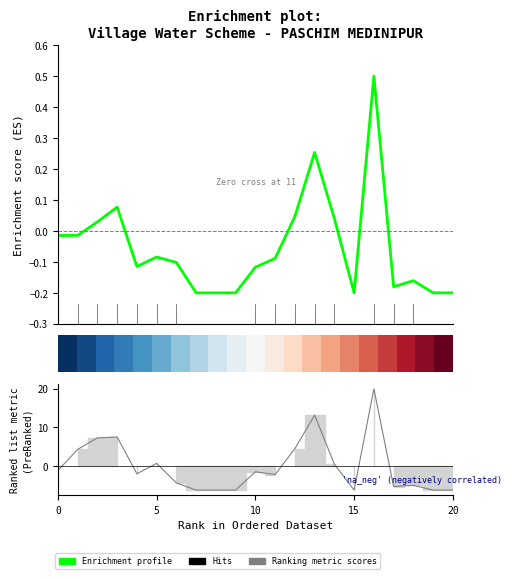

How many interior local peaks does the Enrichment profile series have?

5